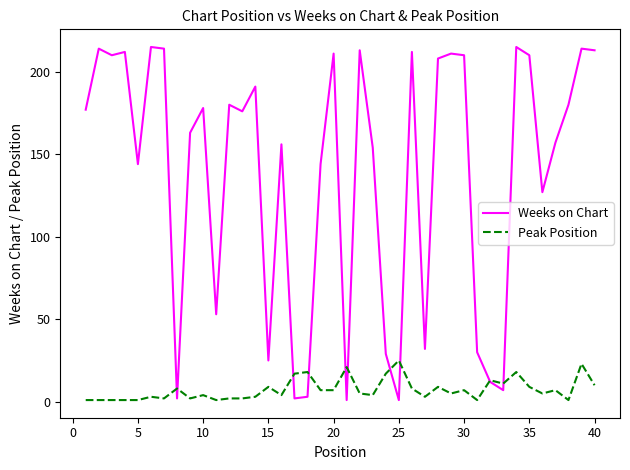

What is the highest value of the Peak Position series?

25